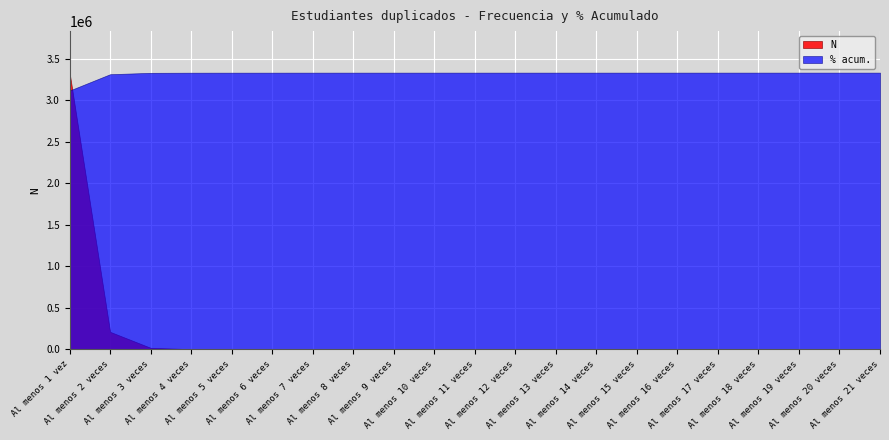

Reading left to right, list all the values displayed in this chart.

N: 3334009.0	210483.0	17796.0	1786.0	322.0	161.0	134.0	100.0	71.0	58.0	44.0	27.0	19.0	14.0	7.0	2.0	1.0	1.0	1.0	1.0	1.0
% acum.: 0.9	1.0	1.0	1.0	1.0	1.0	1.0	1.0	1.0	1.0	1.0	1.0	1.0	1.0	1.0	1.0	1.0	1.0	1.0	1.0	1.0